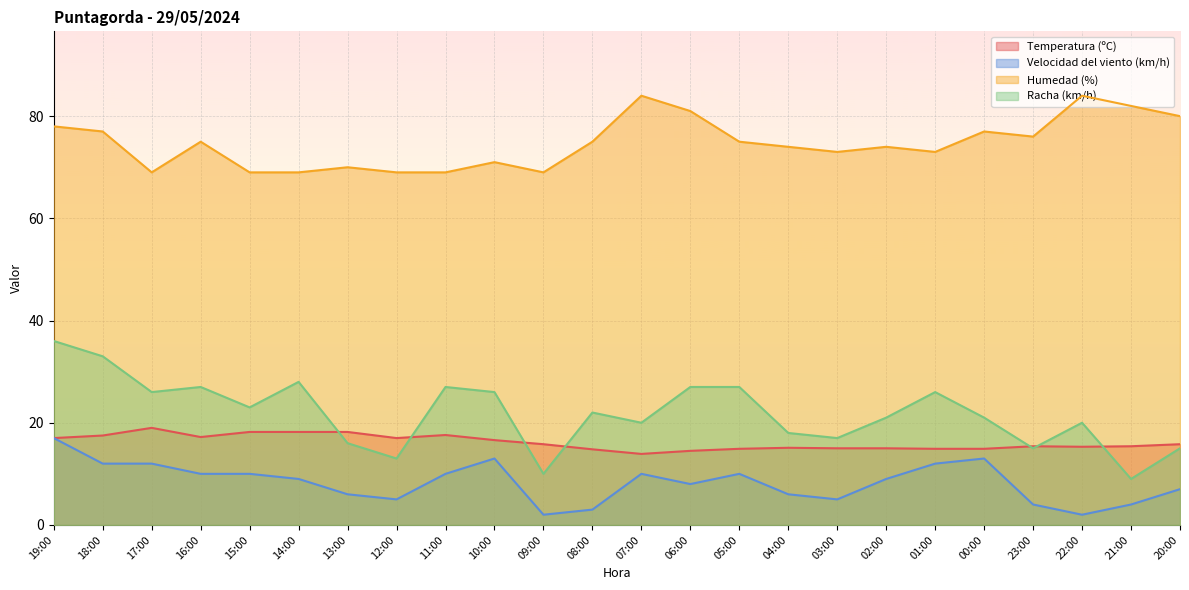

The Humedad (%) series shows 74.0 at 04:00. True or false?

True